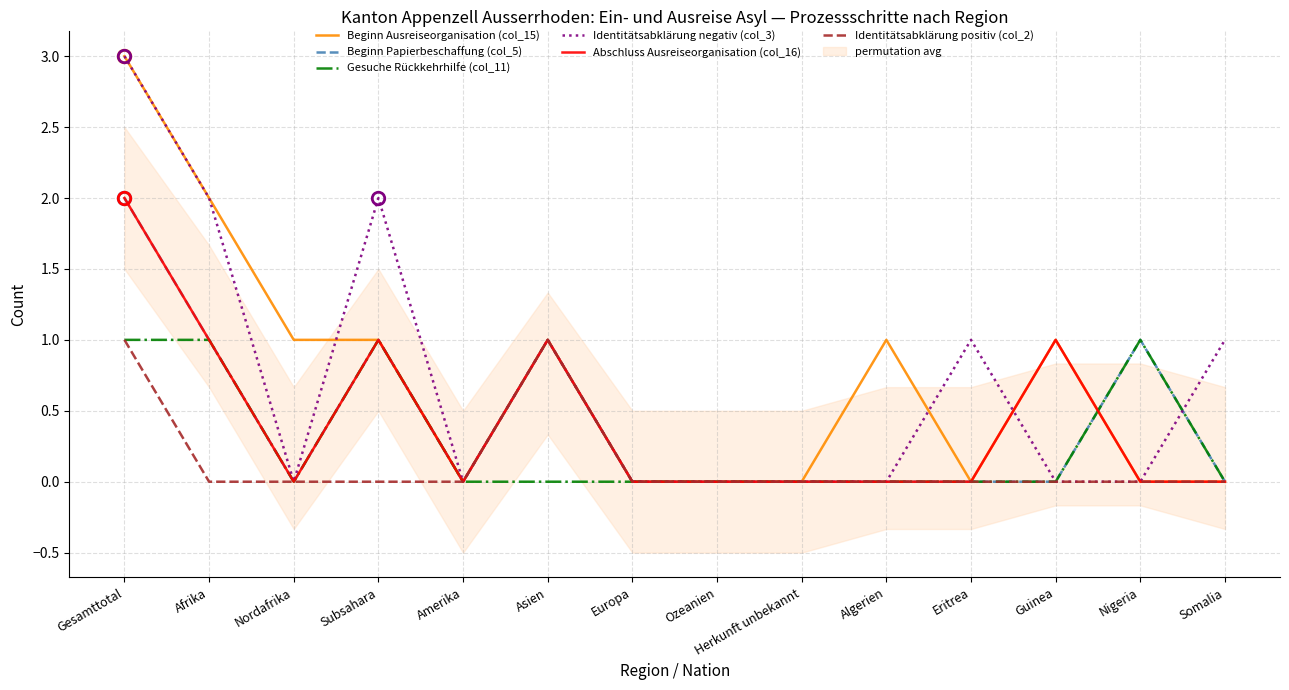

Which series has the largest total across all categories?

Beginn Ausreiseorganisation (col_15)